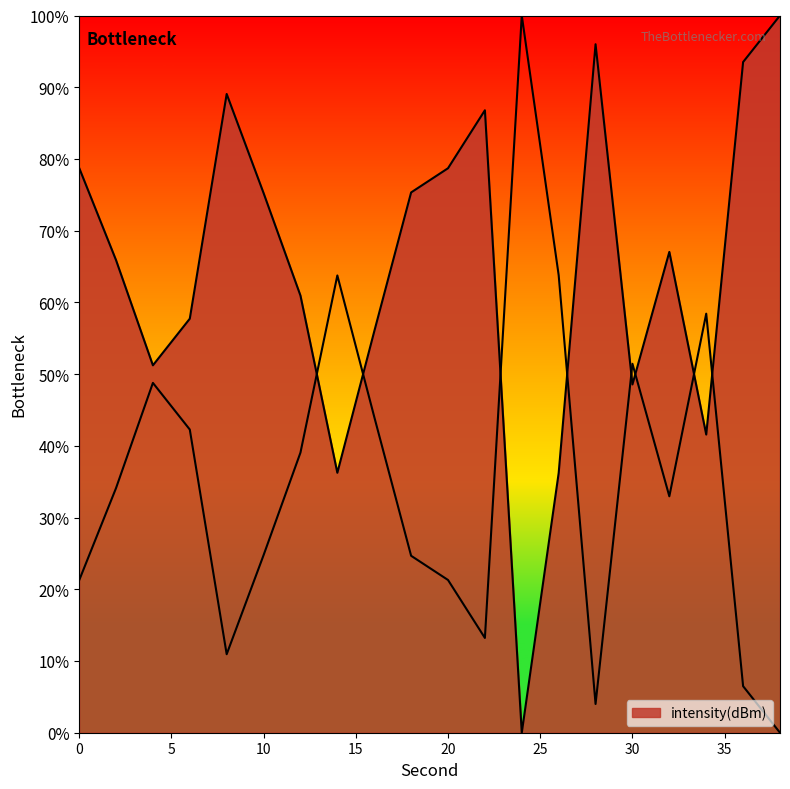

Where is the first local minimum?

4